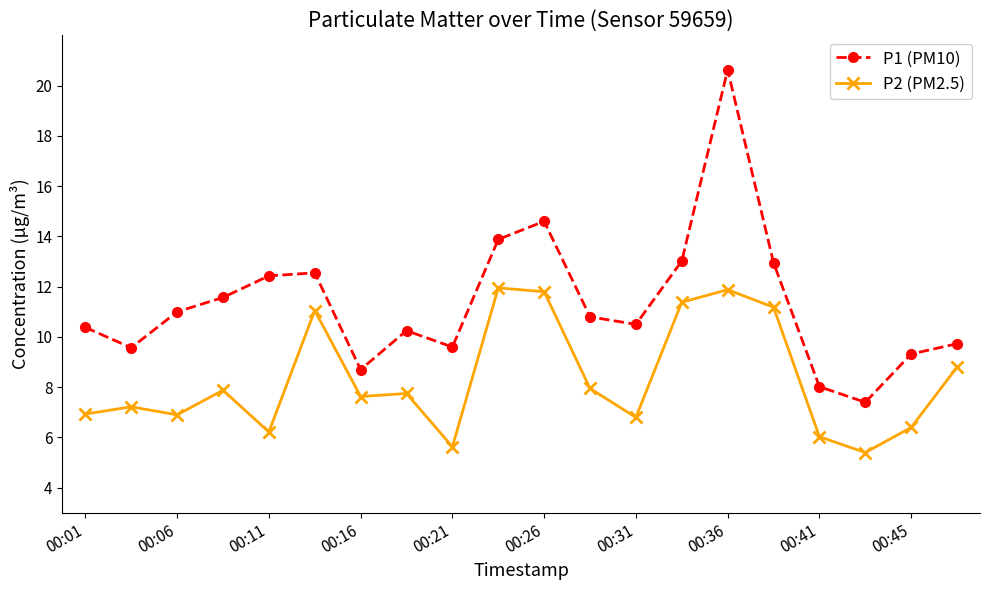

What are all the series names shown in the legend?

P1 (PM10), P2 (PM2.5)